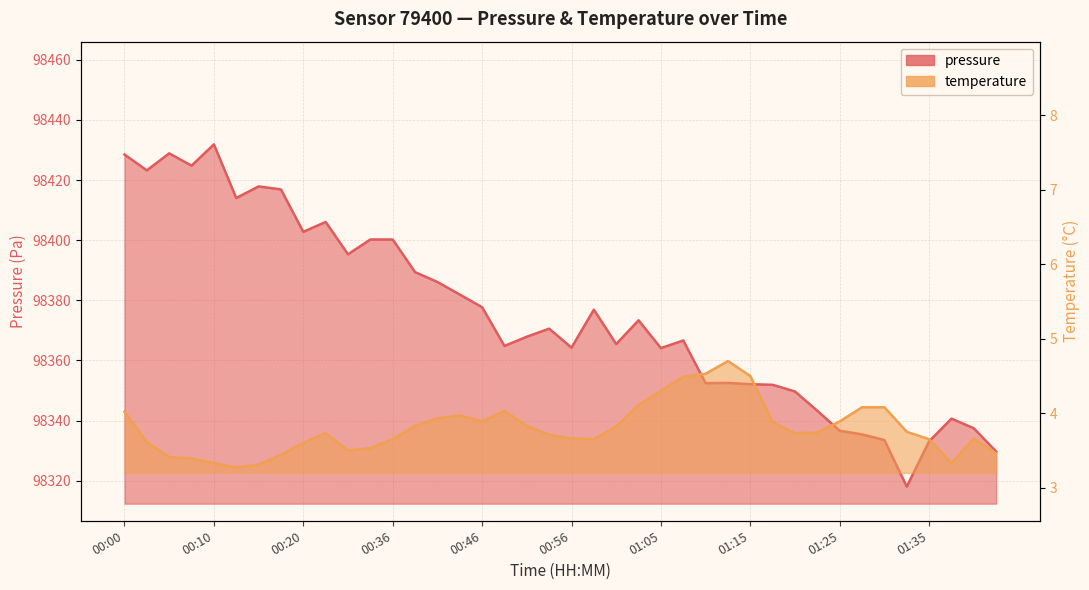

Does the chart display data point markers on the line(s)?

No